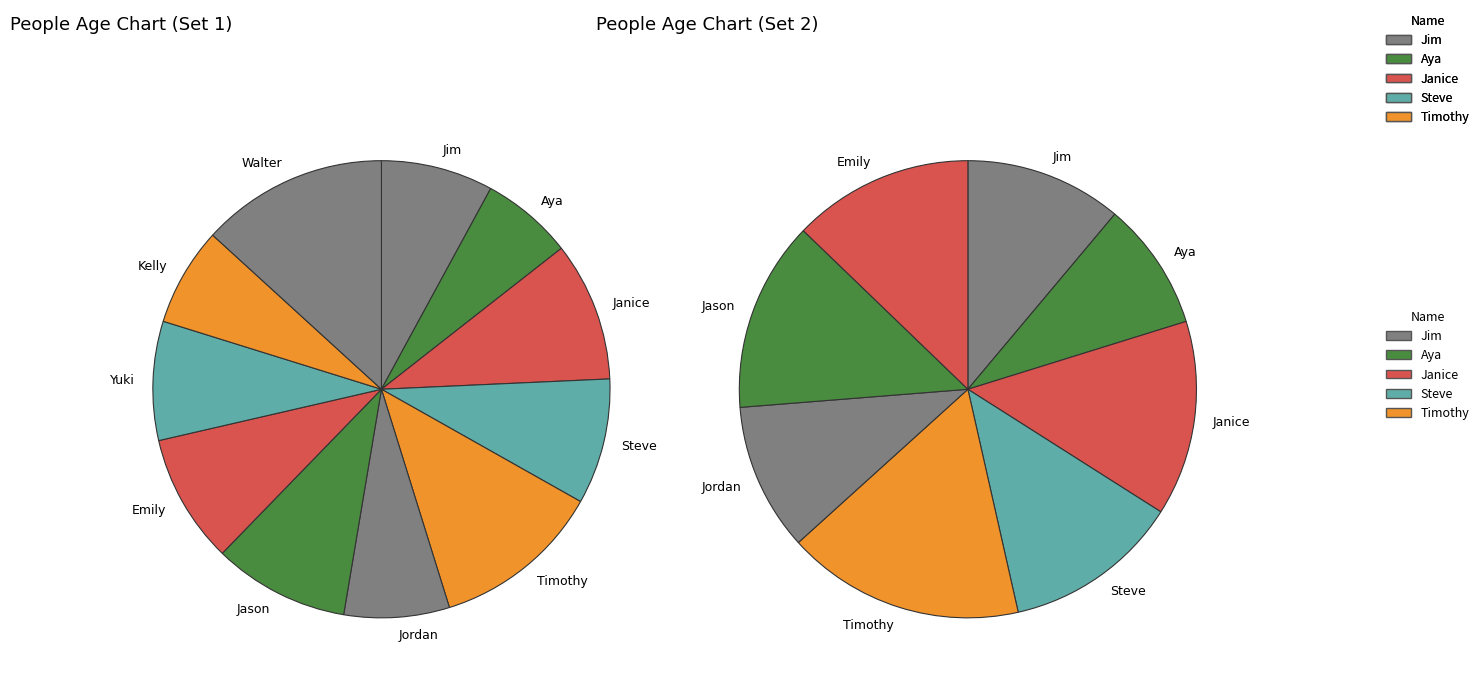

The Aya slice represents 6% of the pie. True or false?

True